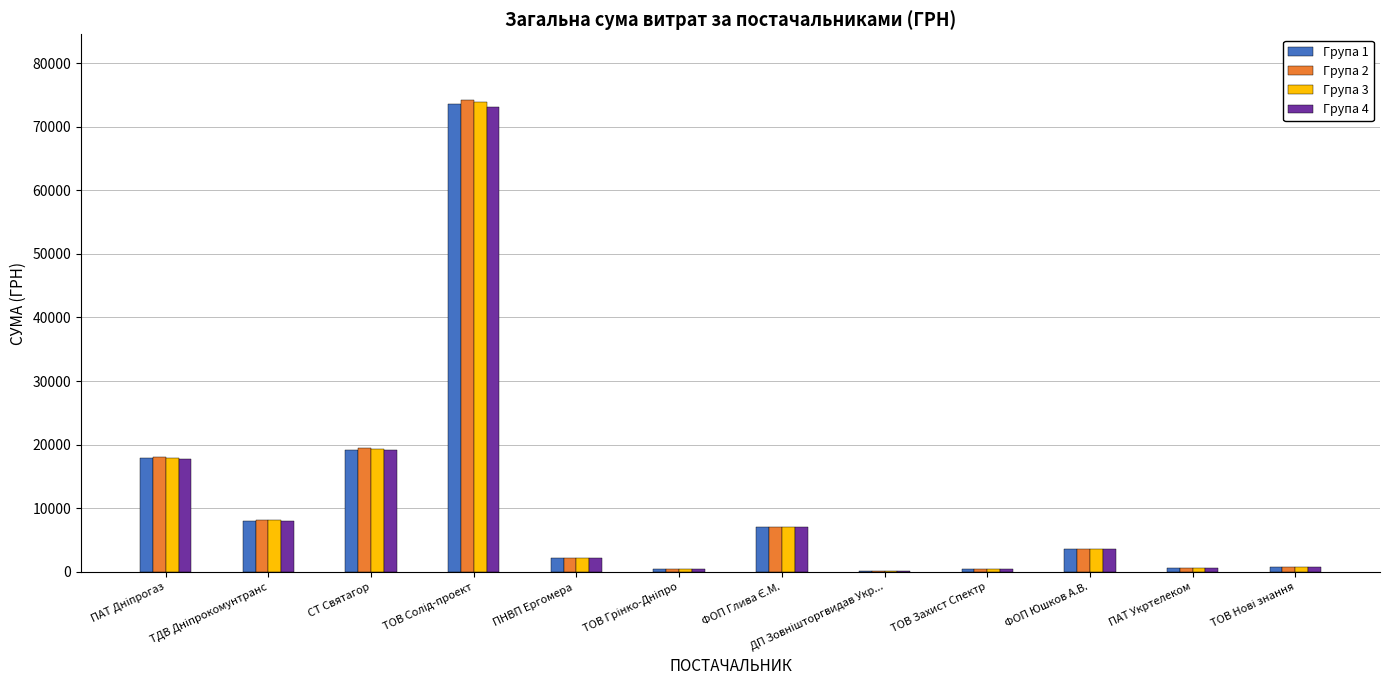

What is the sum of all Група 3 values?

134717.4